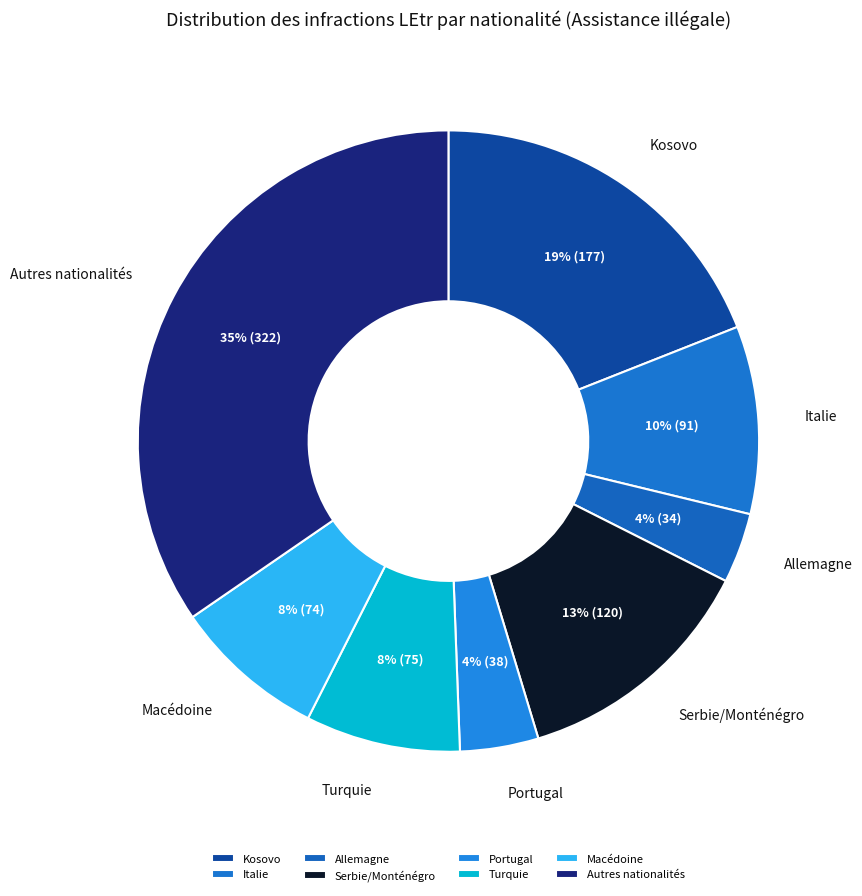

Do Allemagne and Turquie together represent more than half of the pie?

No